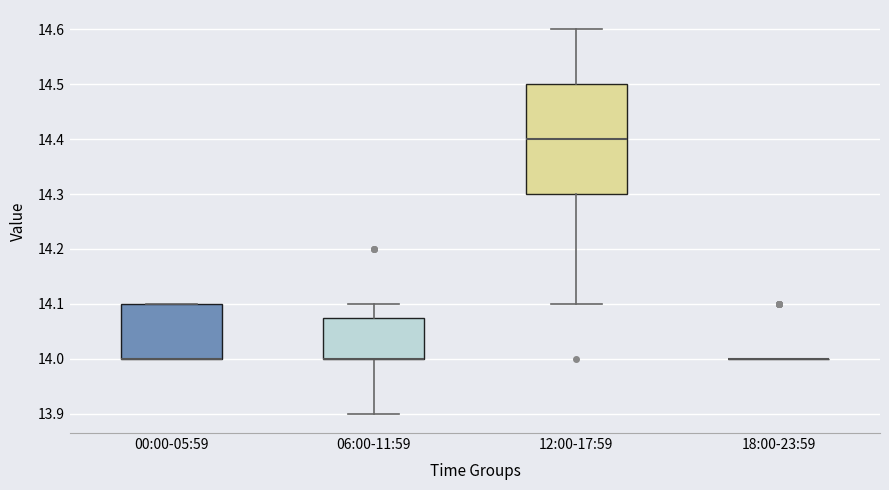

Which box is the tallest, from its lower edge to its upper edge?

12:00-17:59